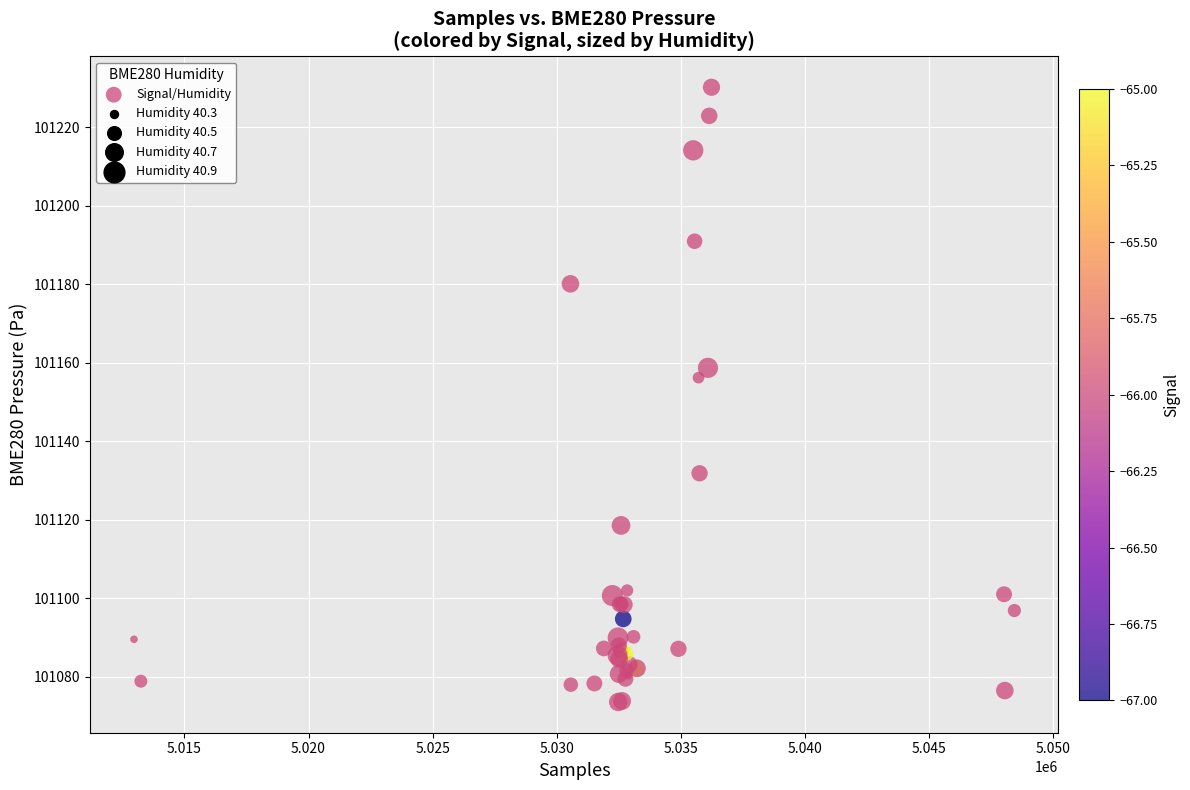

What Y value in the scatter plot is closest to 101151?

101156.2